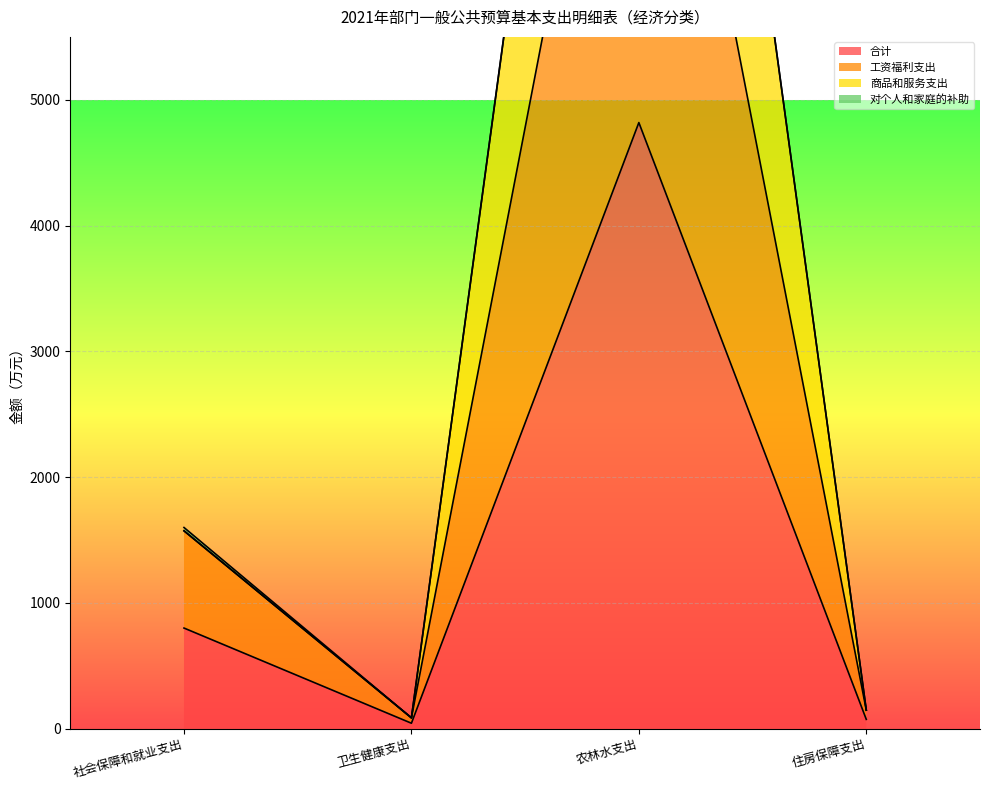

What is the average value of the 合计 series?

1433.6